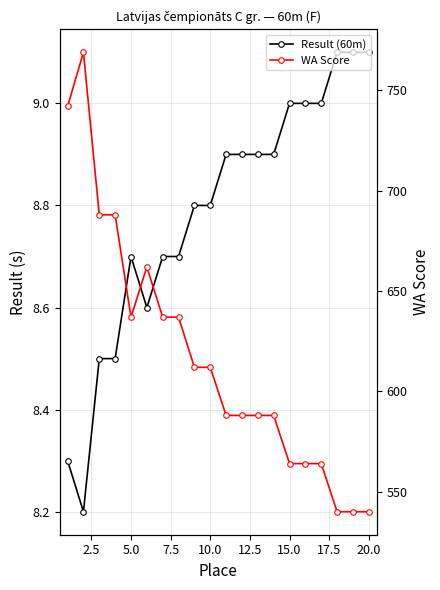

Count the number of categories in the chart.

20